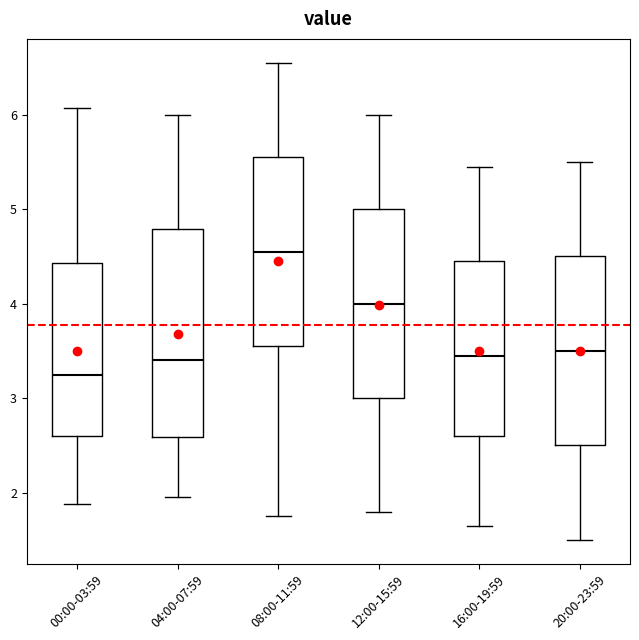

Comparing the boxes themselves (not the whiskers), which one is the tallest?

04:00-07:59